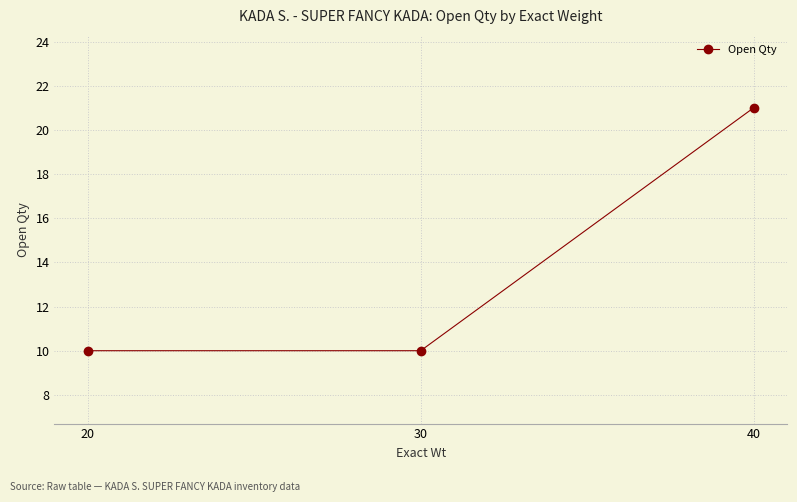

Is it true that the value at 20 is 15?

False